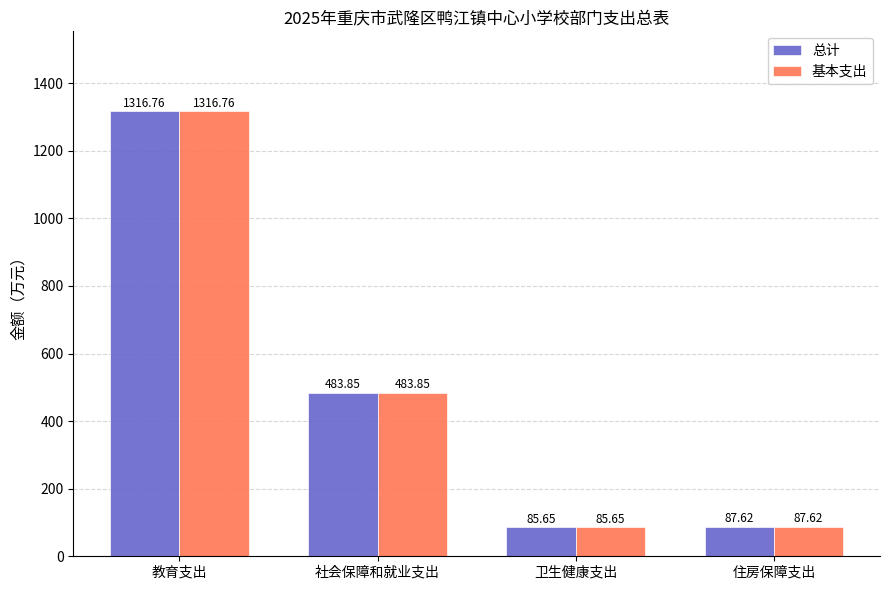

What is the difference between the second highest and minimum values in the 总计 series?

398.2